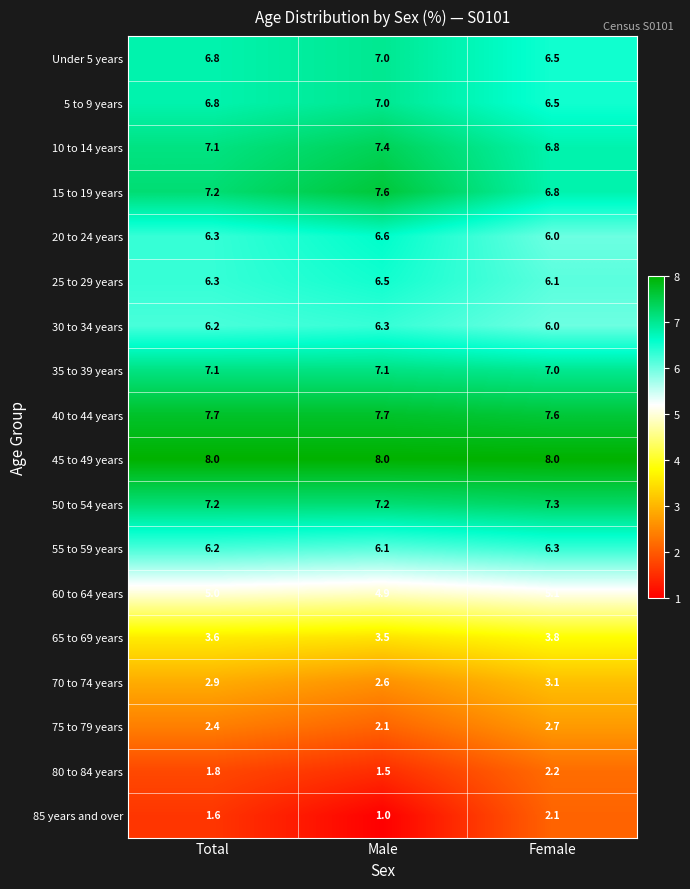

Which series has the largest total across all categories?

45 to 49 years